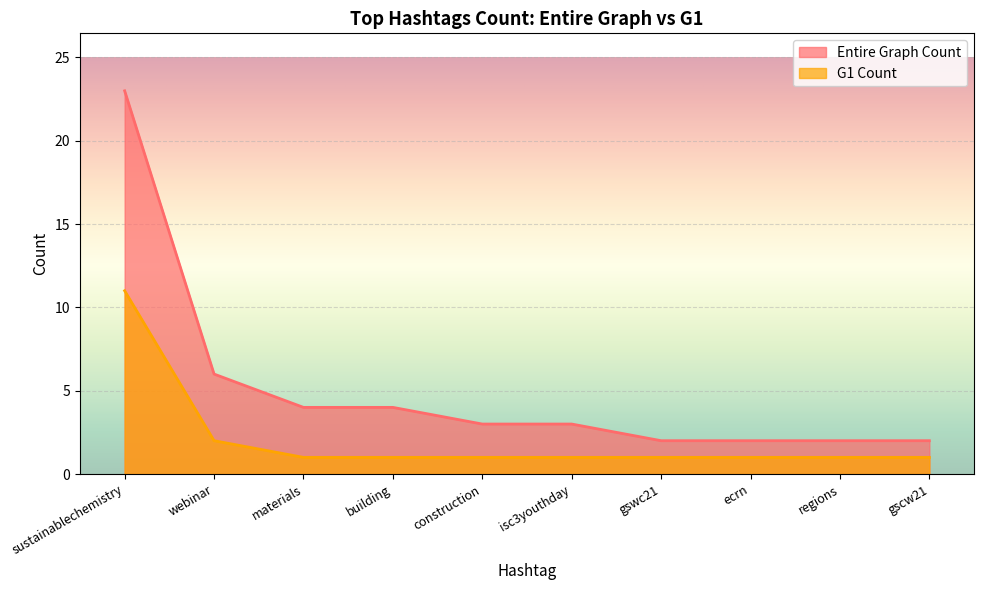

What is the difference between the second highest and minimum values in the Entire Graph Count series?

4